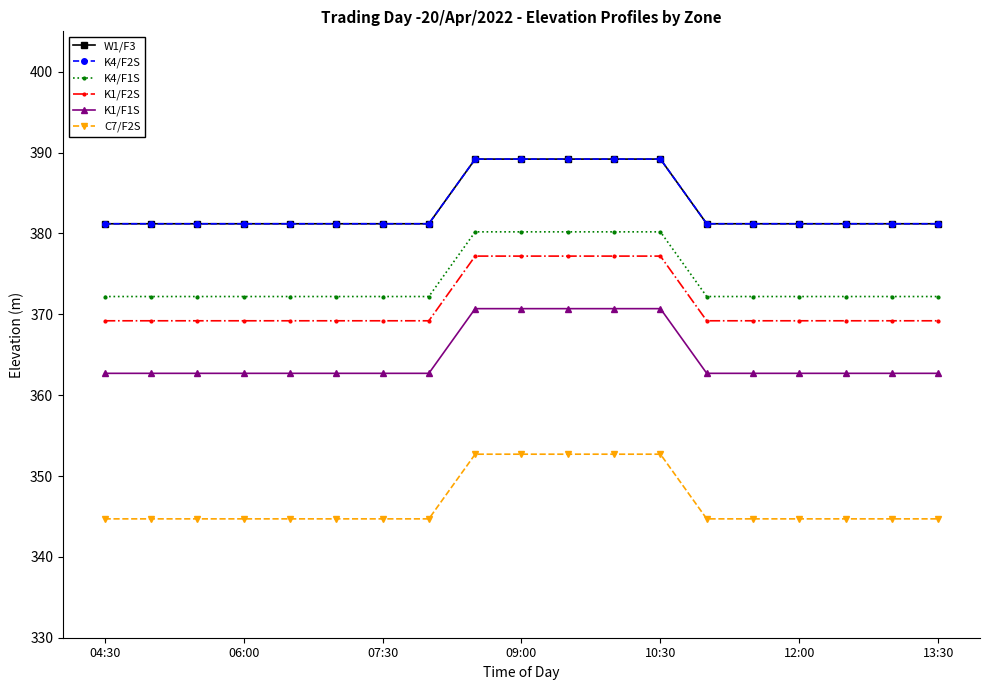

Is this an area chart (filled region under the line)?

No